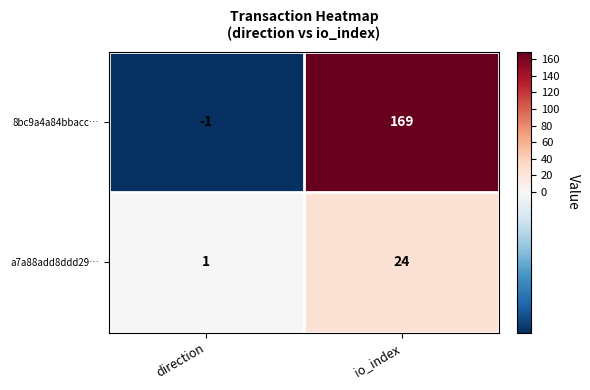

List the series in order of their peak value, highest first.

8bc9a4a84bbacc…, a7a88add8ddd29…